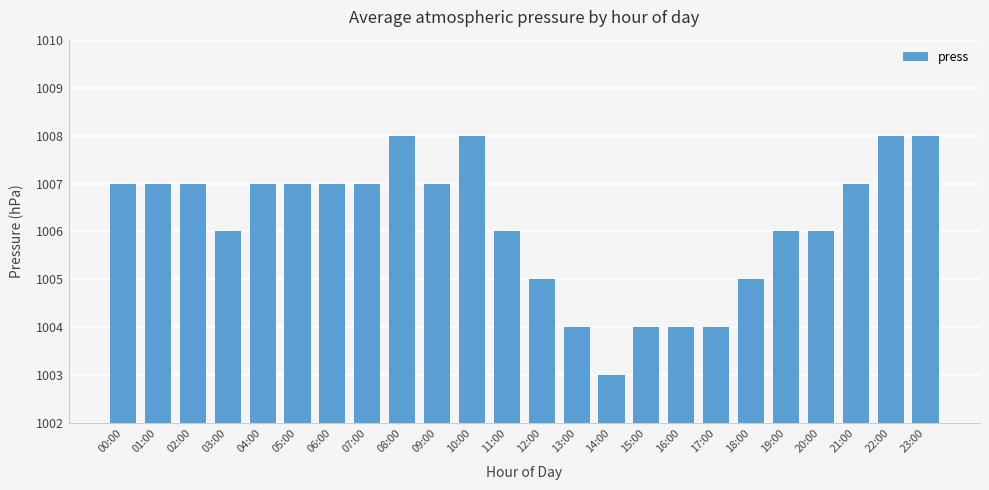

What is the average value?

1006